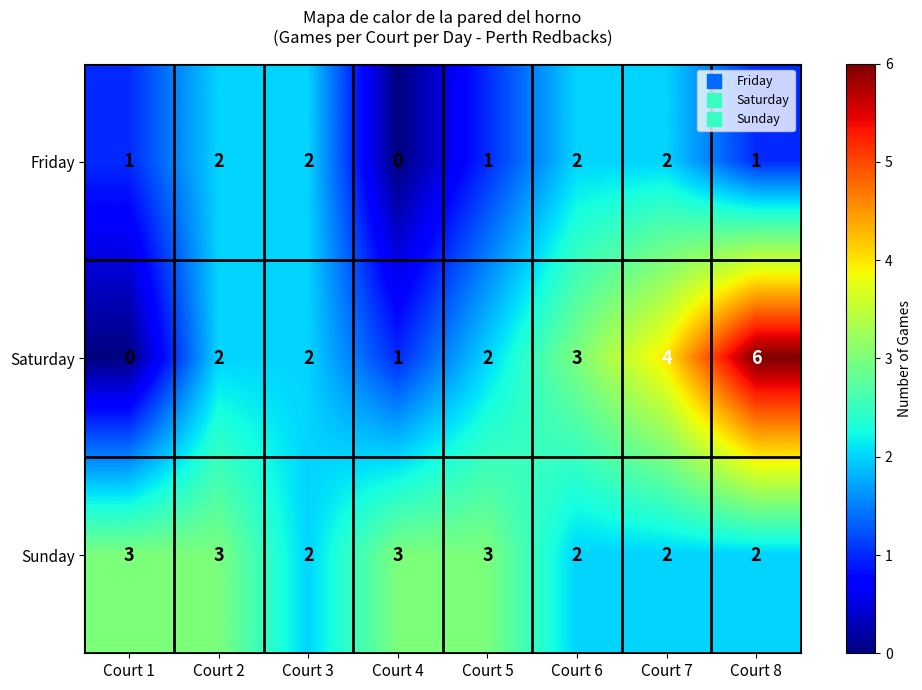

At which label is Saturday closest to 3?

Court 6